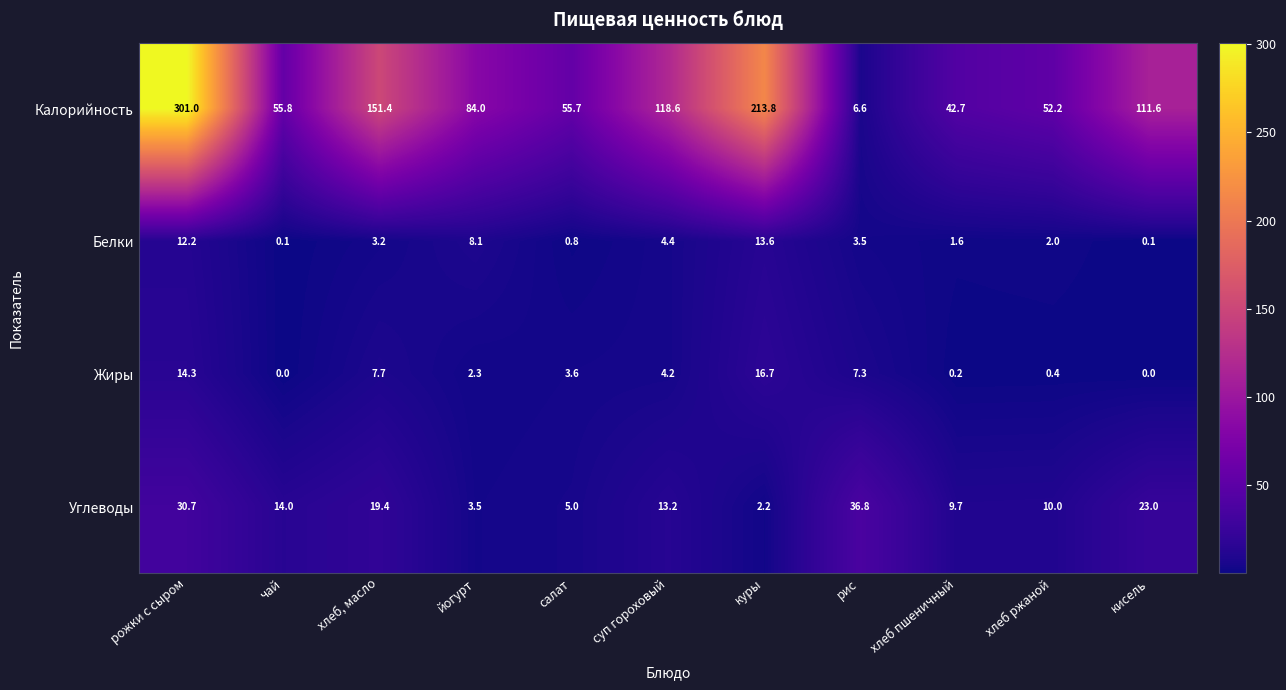

Where does the Калорийность series first go above 84?

рожки с сыром